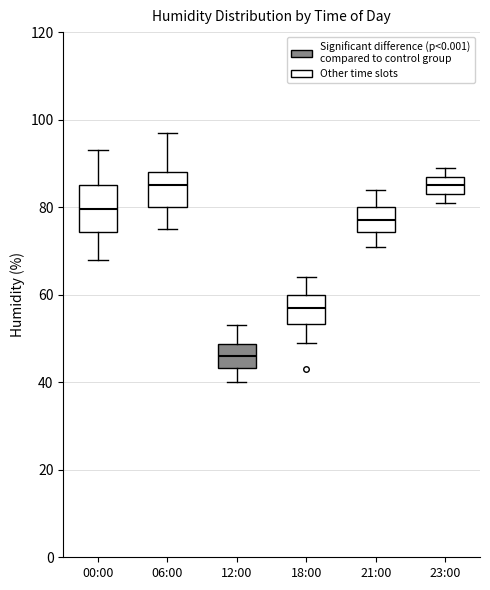

Reading left to right, read every box against the y-axis: the position of its median line, the range the box covers, and the ends of its whiskers. The values are not printed on the chart, so give them approximately, as read against the axis.

00:00: median 80, box 74 to 86, whiskers 68 to 94
06:00: median 86, box 80 to 88, whiskers 76 to 98
12:00: median 46, box 44 to 48, whiskers 40 to 54
18:00: median 58, box 54 to 60, whiskers 50 to 64
21:00: median 78, box 74 to 80, whiskers 72 to 84
23:00: median 86, box 84 to 88, whiskers 82 to 90